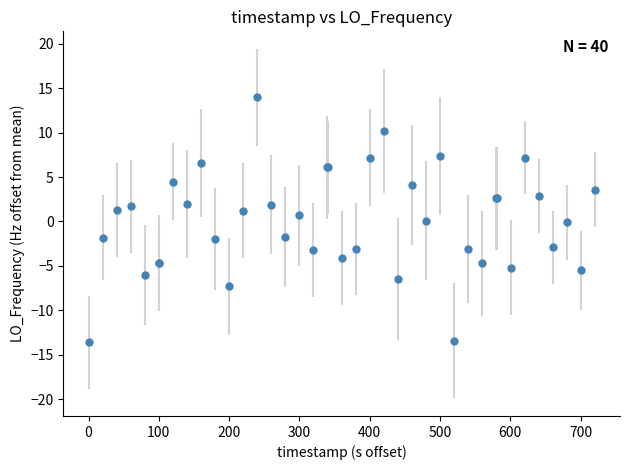

What is the maximum value shown in the chart?

14.0